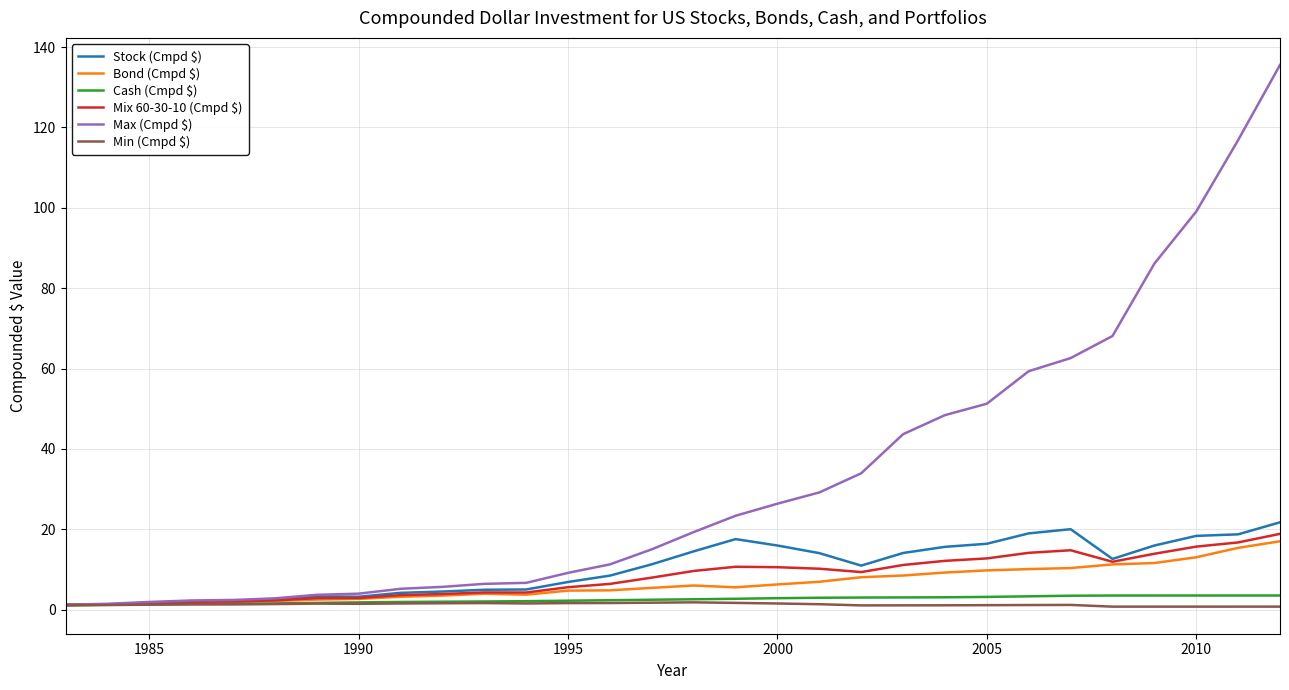

How many lines are shown in the chart?

6